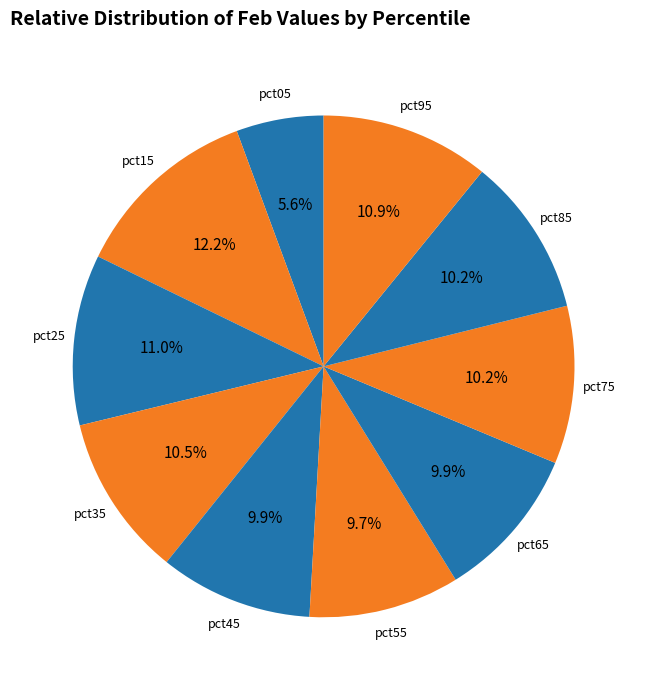

How many segments does this pie chart have?

10